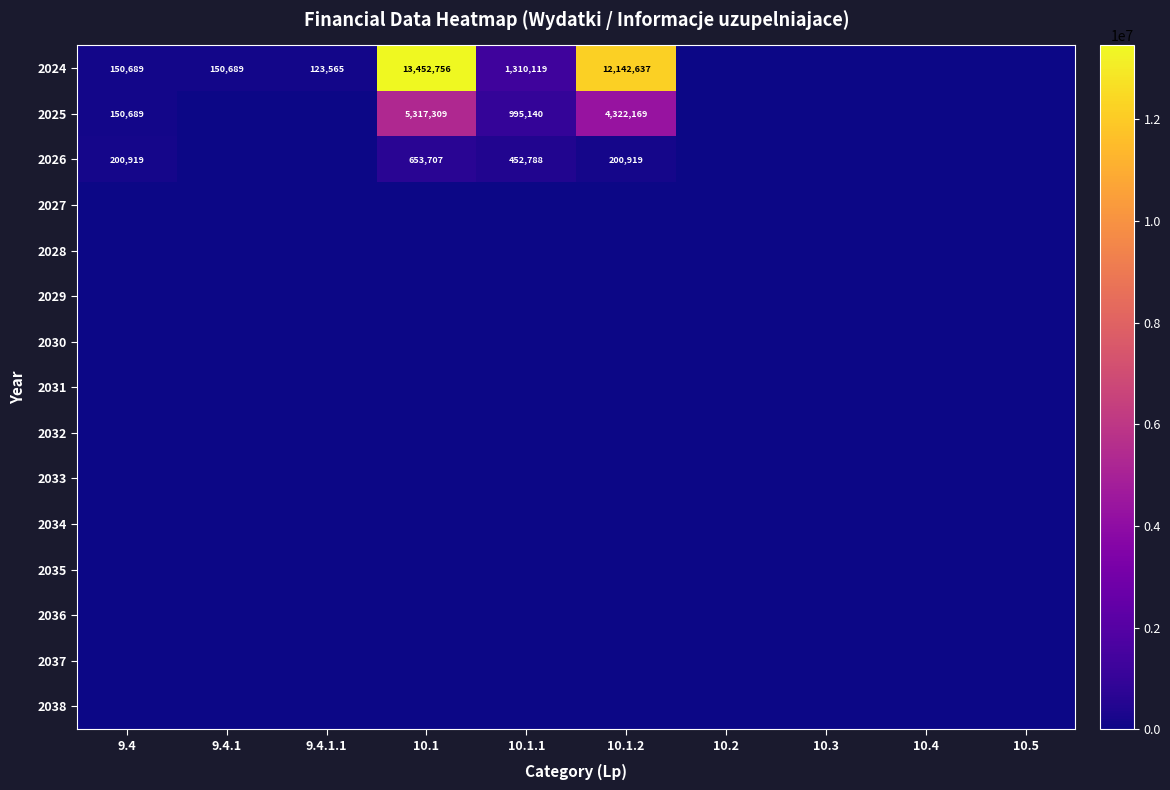

What is the spread (max minus min) of values at 10.1.1?

1310119.0